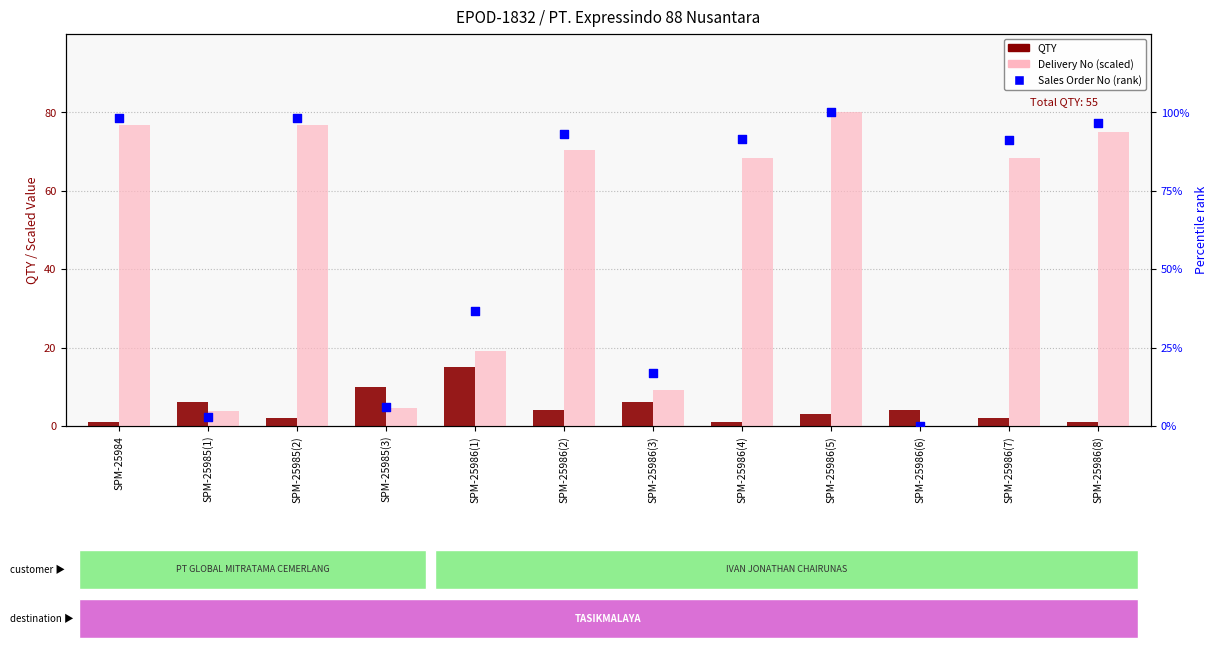

Which series has the largest total across all categories?

Sales Order No (rank)